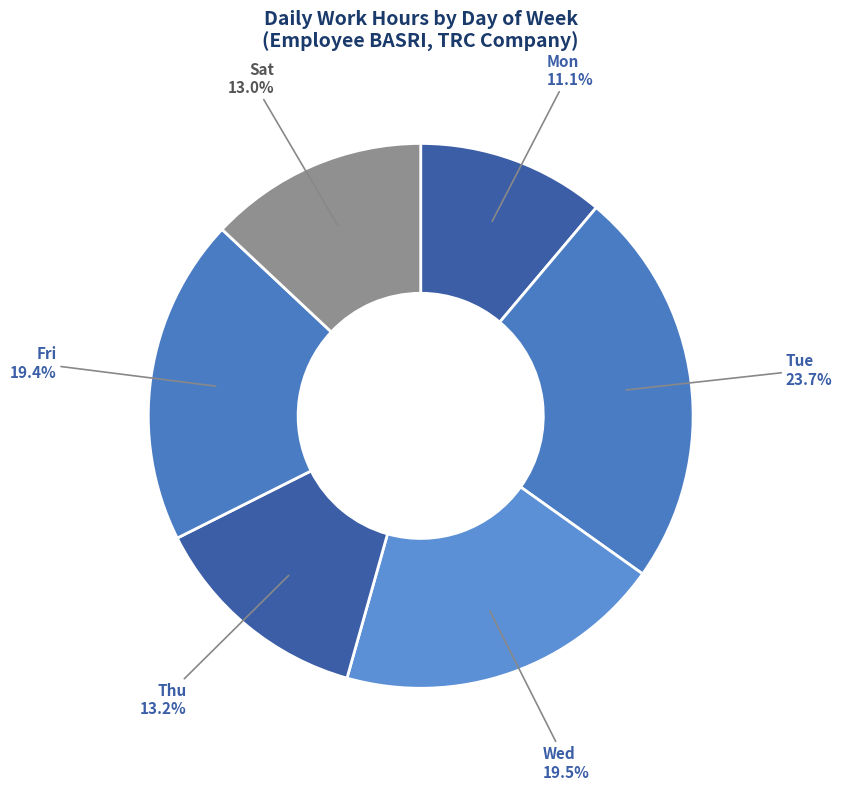

To the nearest percent, what is the difference between the largest and smallest slice percentages?

13%